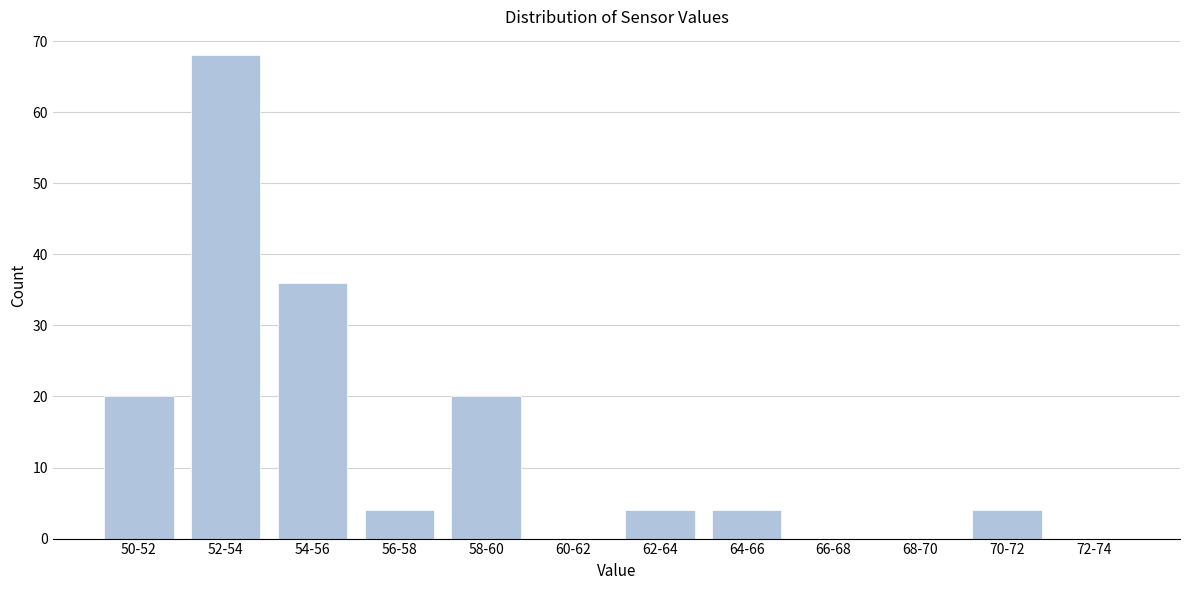

Reading right to left, list all the values displayed in this chart.

72-74=0	70-72=4	68-70=0	66-68=0	64-66=4	62-64=4	60-62=0	58-60=20	56-58=4	54-56=36	52-54=68	50-52=20